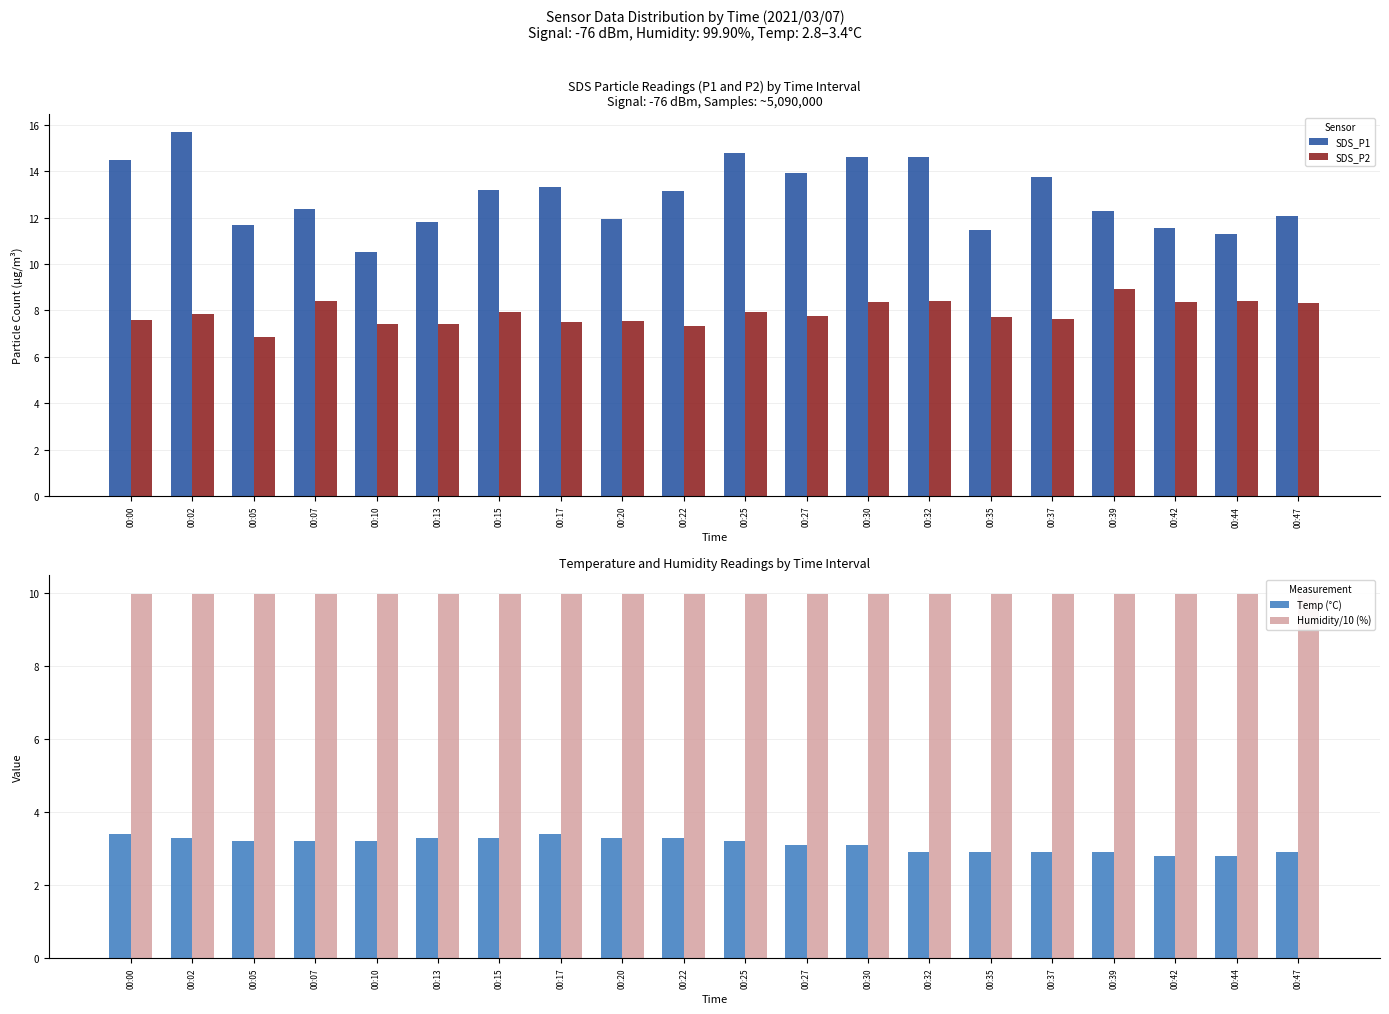

What is the approximate value of Humidity/10 (%) at 00:25?

10.0